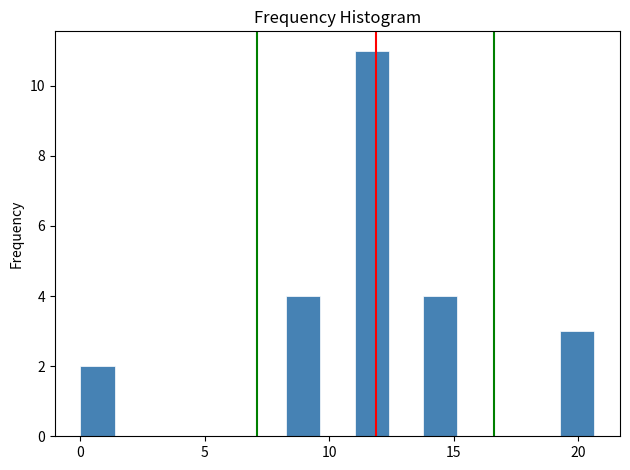

Around what value on the x-axis is the tallest bar? Give the approximate position of its centre, as read against the axis.

11.5